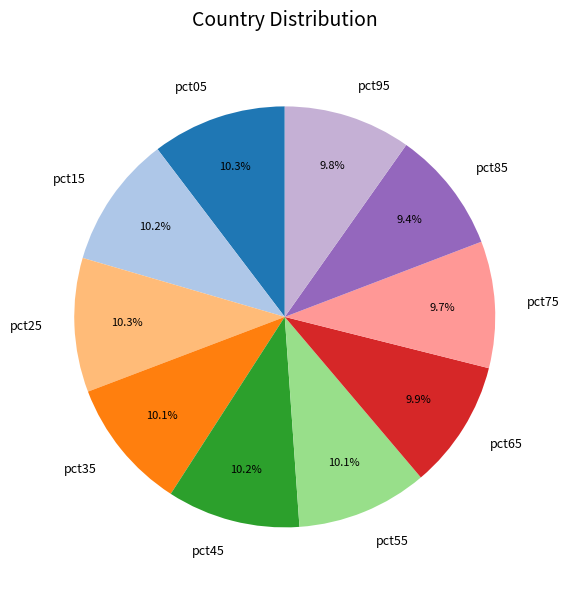

What percentage do pct35 and pct25 together represent?

20.4%